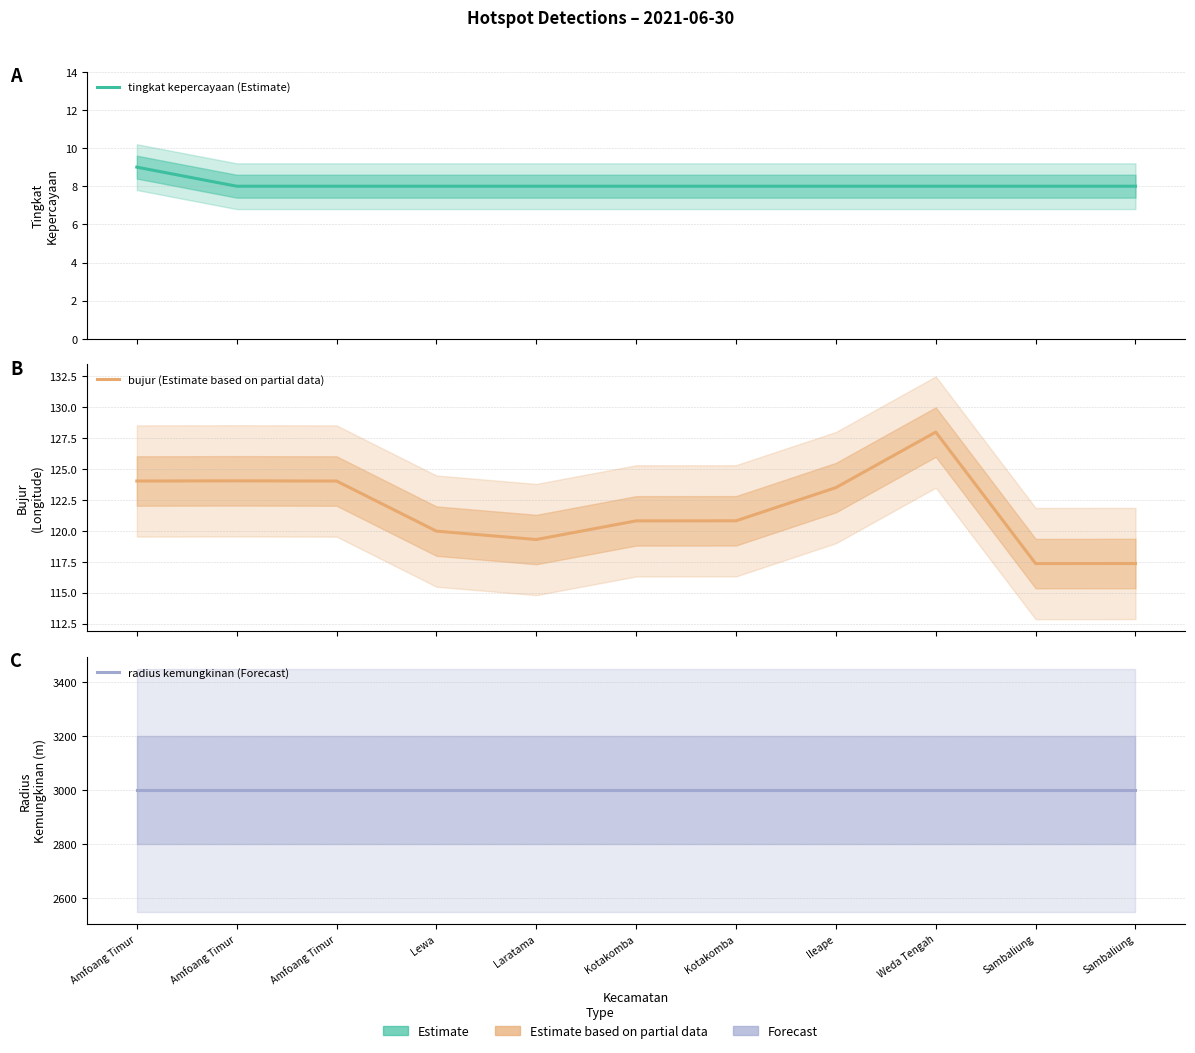

What is the maximum value for radius kemungkinan (Forecast)?

3000.0